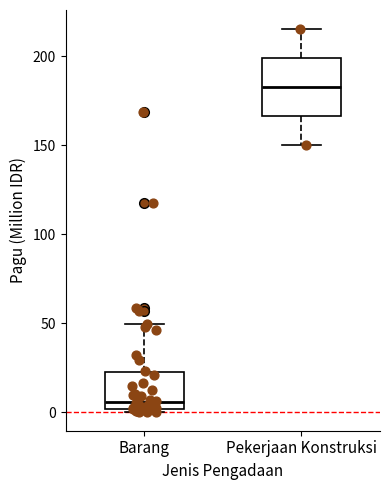

Reading left to right, read every box against the y-axis: the position of its median line, the range the box covers, and the ends of its whiskers. The values are not printed on the chart, so give them approximately, as read against the axis.

Barang: median 5, box 0 to 20, whiskers 0 to 50
Pekerjaan Konstruksi: median 185, box 165 to 200, whiskers 150 to 215